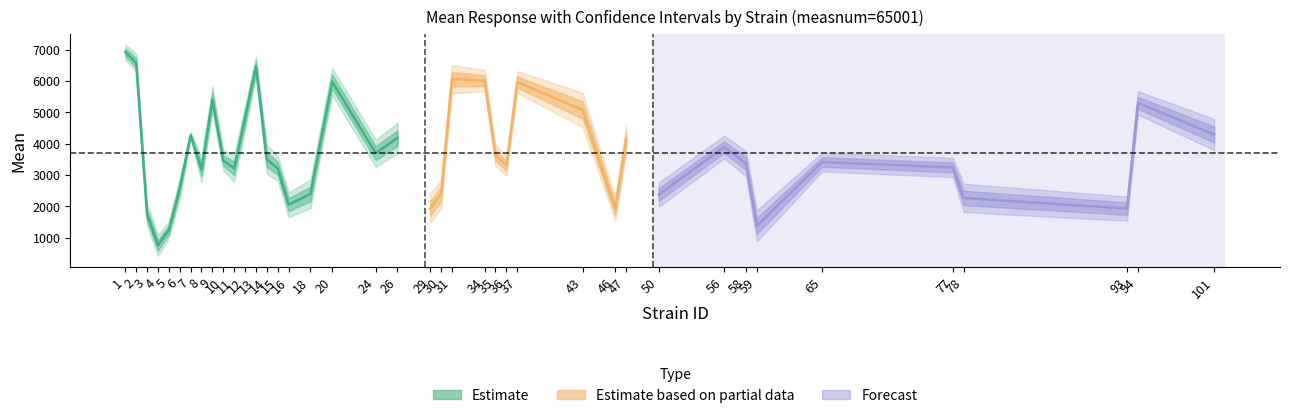

Reading left to right, what are all the values shown in this chart?

mean: 0=6923.3	1=6576.7	2=1734.9	3=749.9	4=1243.7	5=2576.7	6=4265.2	7=3175.0	8=5407.1	9=3464.6	10=3209.1	11=4822.1	12=6461.5	13=3491.9	14=3210.5	15=2050.8	16=2390.1	17=5983.3	18=3693.7	19=4177.4	20=1925.5	21=2393.1	22=6057.7	23=6009.7	24=3618.8	25=3292.6	26=5964.7	27=5074.9	28=1919.0	29=4131.4	30=2373.2	31=3889.0	32=3368.1	33=1371.0	34=3412.9	35=3237.9	36=2263.9	37=1924.6	38=5300.5	39=4288.8
uppercl: 0=7164.1	1=6865.0	2=2092.2	3=1088.9	4=1514.3	5=2911.0	6=4368.0	7=3581.7	8=5829.9	9=3796.2	10=3631.9	11=5222.7	12=6786.8	13=3964.6	14=3612.7	15=2452.9	16=2843.0	17=6420.9	18=4131.3	19=4664.3	20=2393.4	21=2846.1	22=6510.7	23=6354.0	24=3950.4	25=3607.2	26=6315.1	27=5623.5	28=2298.5	29=4584.4	30=2766.5	31=4249.8	32=3770.3	33=1870.0	34=3715.2	35=3547.3	36=2716.9	37=2312.5	38=5674.4	39=4787.7
lowercl: 0=6682.4	1=6288.5	2=1377.6	3=410.9	4=973.1	5=2242.5	6=4162.3	7=2768.3	8=4984.4	9=3133.0	10=2786.4	11=4421.5	12=6136.3	13=3019.2	14=2808.4	15=1648.6	16=1937.1	17=5545.6	18=3256.0	19=3690.4	20=1457.7	21=1940.2	22=5604.7	23=5665.4	24=3287.2	25=2978.0	26=5614.4	27=4526.3	28=1539.5	29=3678.4	30=1979.9	31=3528.2	32=2966.0	33=872.1	34=3110.6	35=2928.4	36=1811.0	37=1536.7	38=4926.6	39=3789.8
sem: 0=122.8	1=147.0	2=182.2	3=172.8	4=137.9	5=170.4	6=52.4	7=207.4	8=215.6	9=169.1	10=215.6	11=204.3	12=165.8	13=241.0	14=205.0	15=205.0	16=231.0	17=223.1	18=223.1	19=248.3	20=238.5	21=231.0	22=231.0	23=175.6	24=169.1	25=160.4	26=178.6	27=279.7	28=193.5	29=231.0	30=200.5	31=184.0	32=205.0	33=254.4	34=154.1	35=157.8	36=231.0	37=197.8	38=190.7	39=254.4